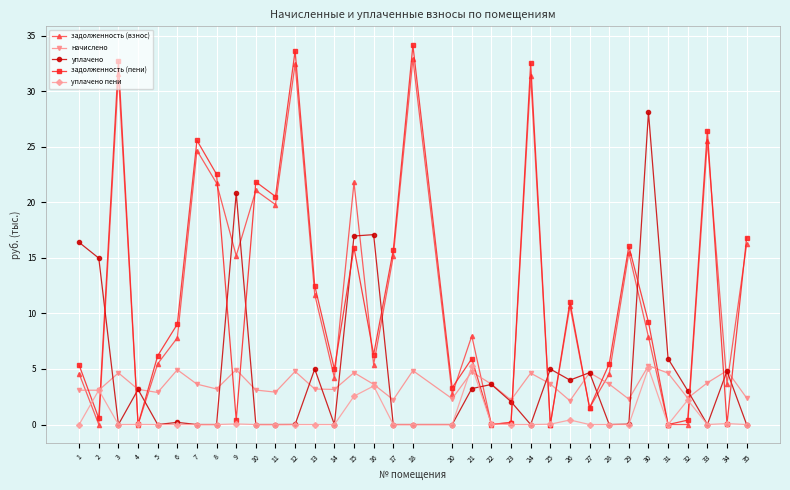

Is the value of уплачено пени at 24 greater than the value of задолженность (пени) at 29?

No